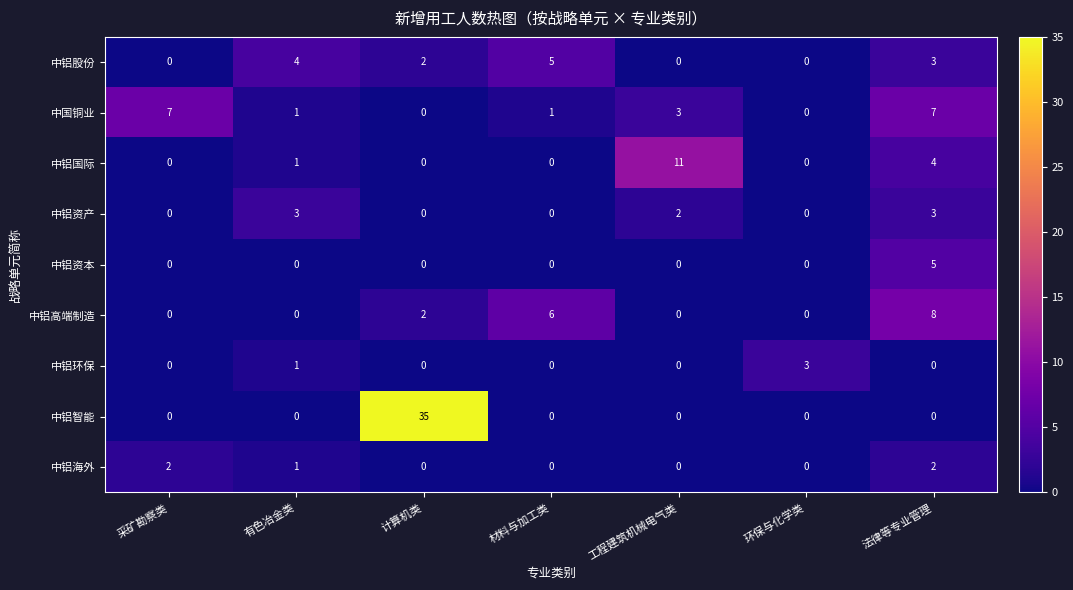

What is the sum of the 中国铜业 values at 环保与化学类 and 法律等专业管理?

7